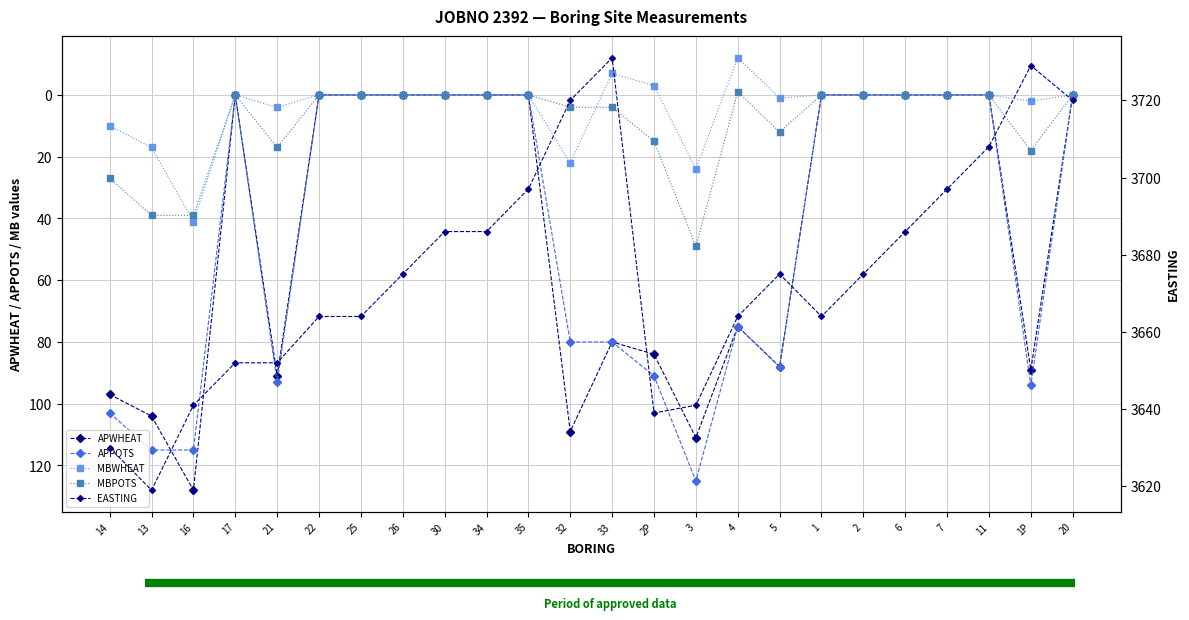

At which label does MBPOTS reach its minimum?

4